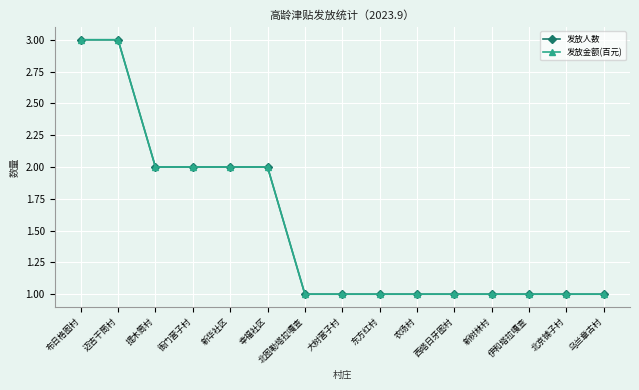

Is this an area chart (filled region under the line)?

No